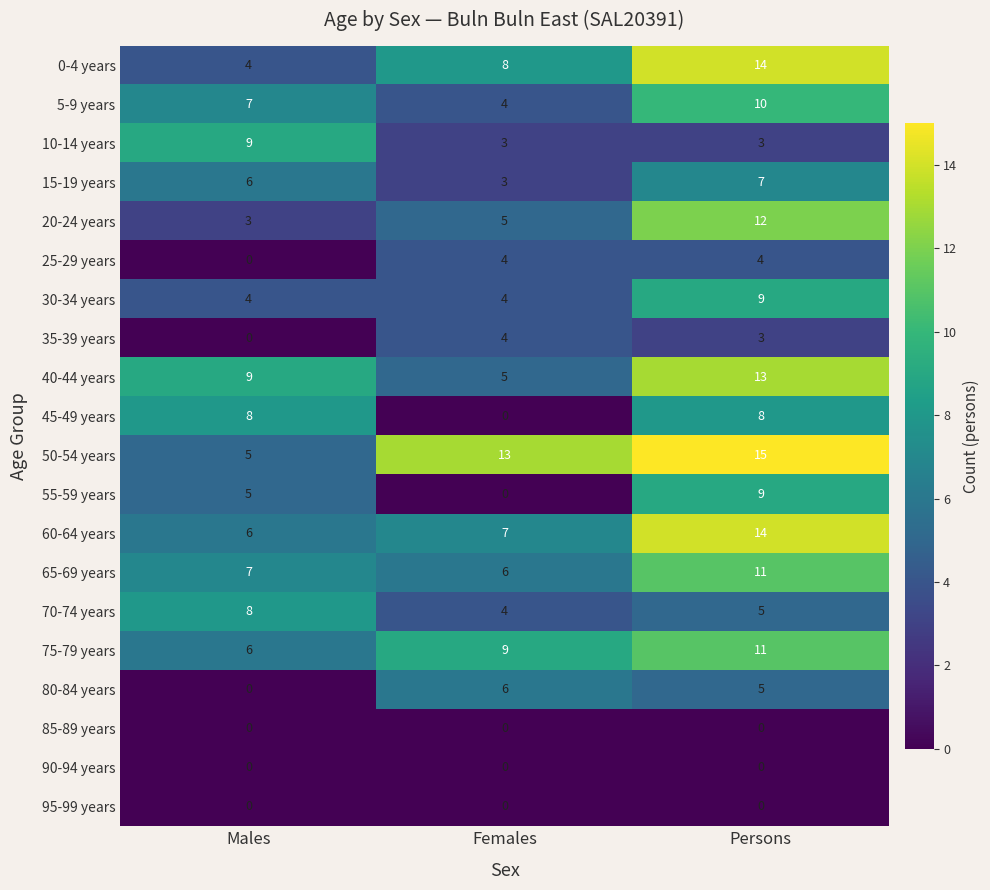

What is the minimum value for 20-24 years?

3